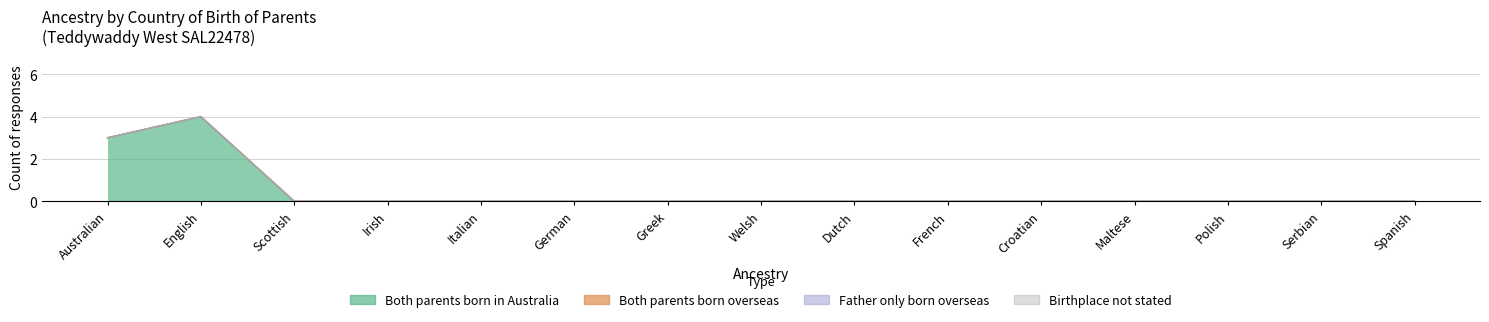

The Both parents born in Australia series shows 0 at Croatian. True or false?

True